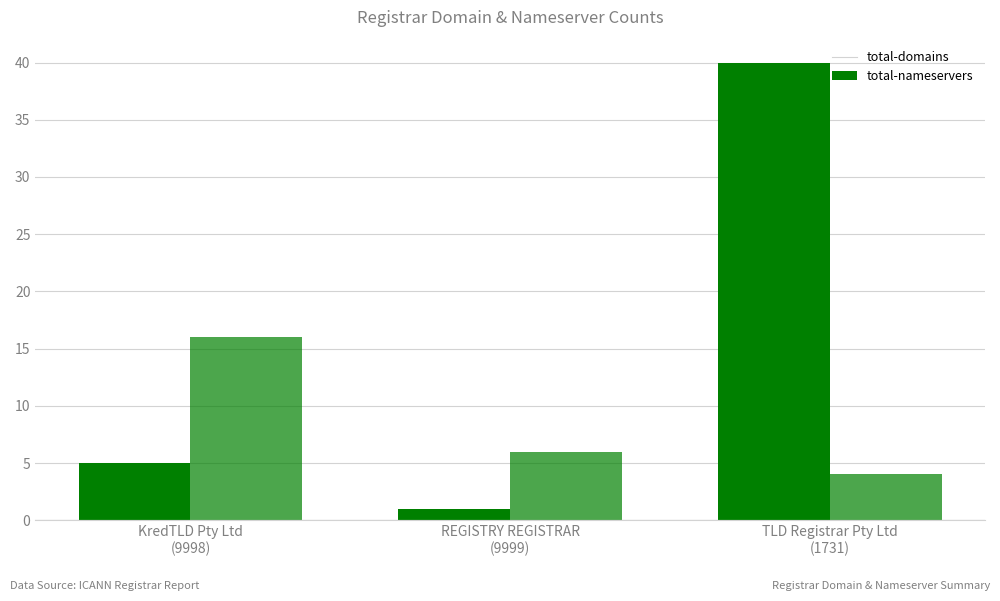

Reading left to right, extract all data points from this chart.

total-domains: KredTLD Pty Ltd
(9998)=5	REGISTRY REGISTRAR
(9999)=1	TLD Registrar Pty Ltd
(1731)=40
total-nameservers: KredTLD Pty Ltd
(9998)=16	REGISTRY REGISTRAR
(9999)=6	TLD Registrar Pty Ltd
(1731)=4